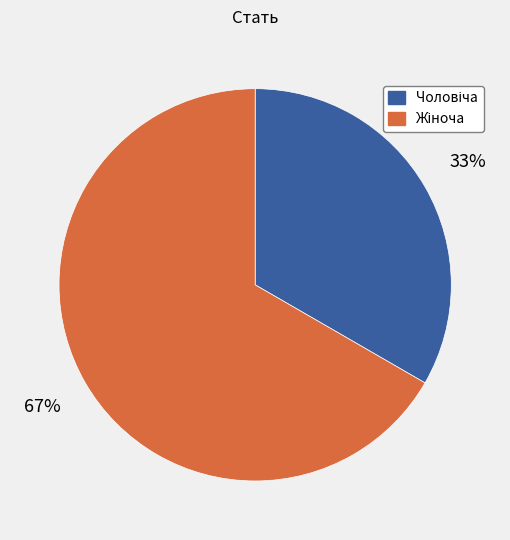

To the nearest percent, what is the average slice percentage?

50%